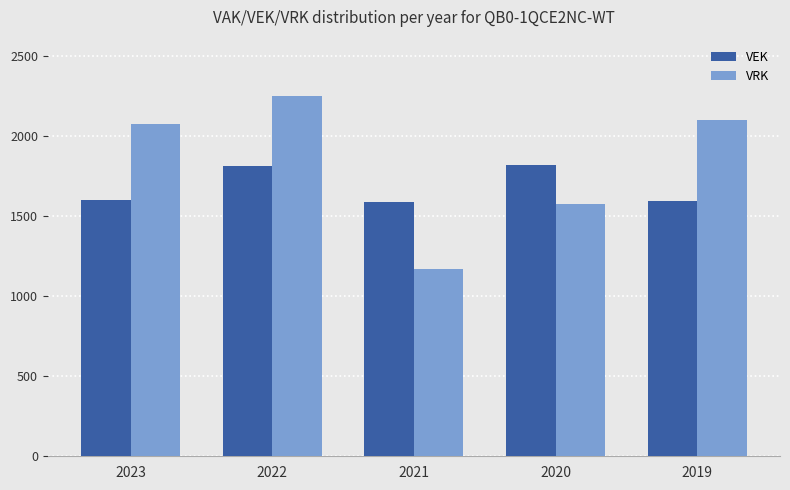

Is the value of VEK at 2019 greater than the value of VRK at 2020?

Yes